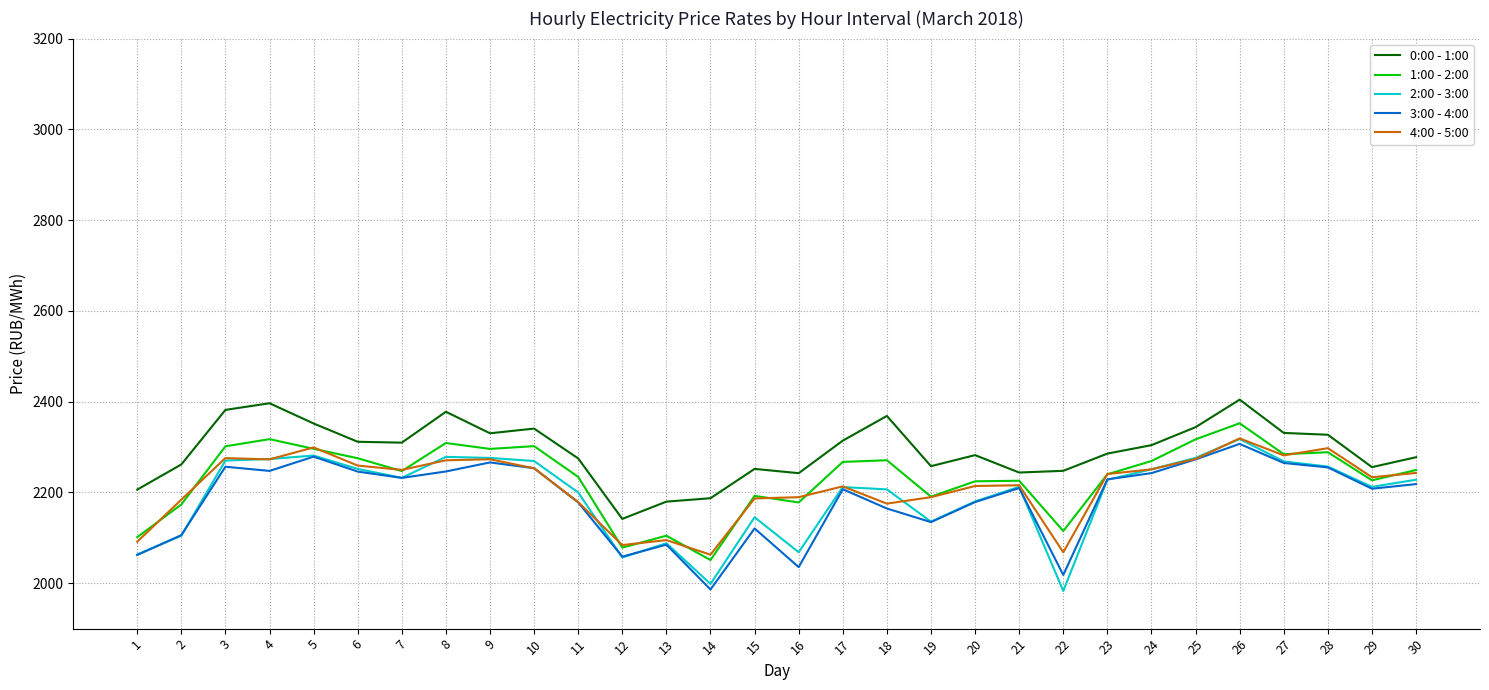

What is the minimum value for 0:00 - 1:00?

2141.8